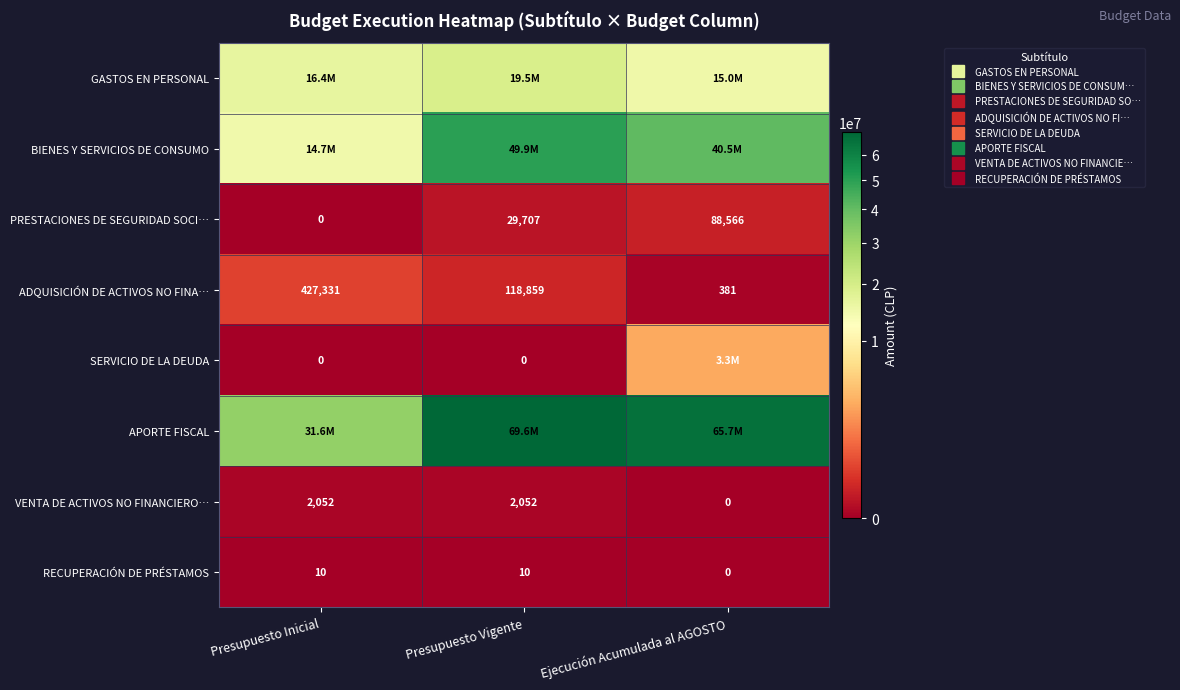

Which series changed the most between Presupuesto Vigente and Ejecución Acumulada al AGOSTO?

BIENES Y SERVICIOS DE CONSUMO